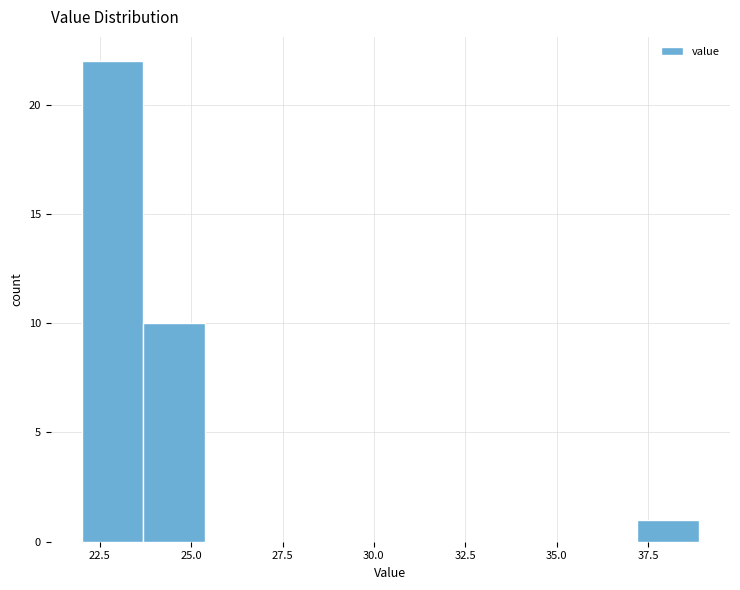

Read against the x-axis, roughly where is the centre of the tallest bar?

23.0